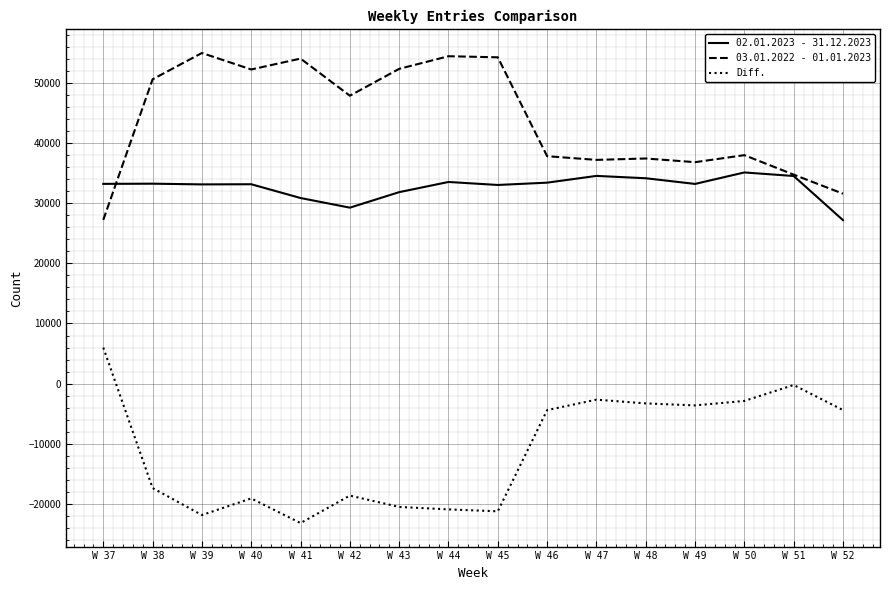

Which series has the largest total across all categories?

03.01.2022 - 01.01.2023